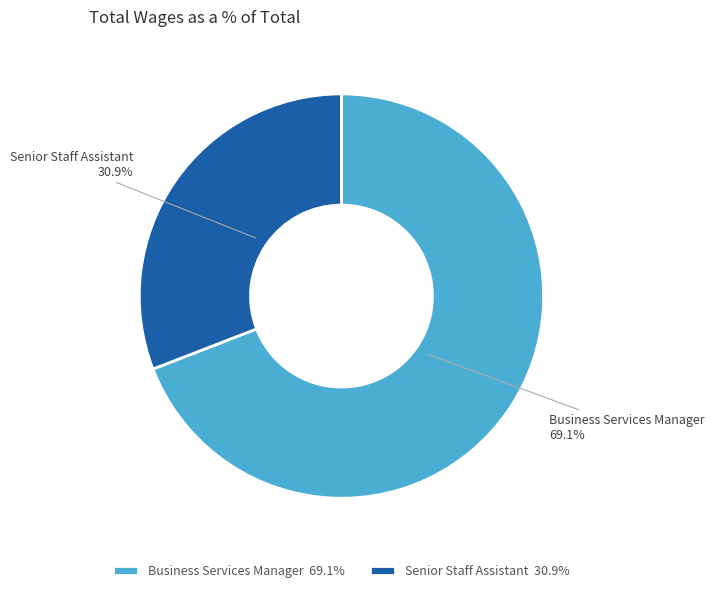

Which slice represents more than half of the pie?

Business Services Manager